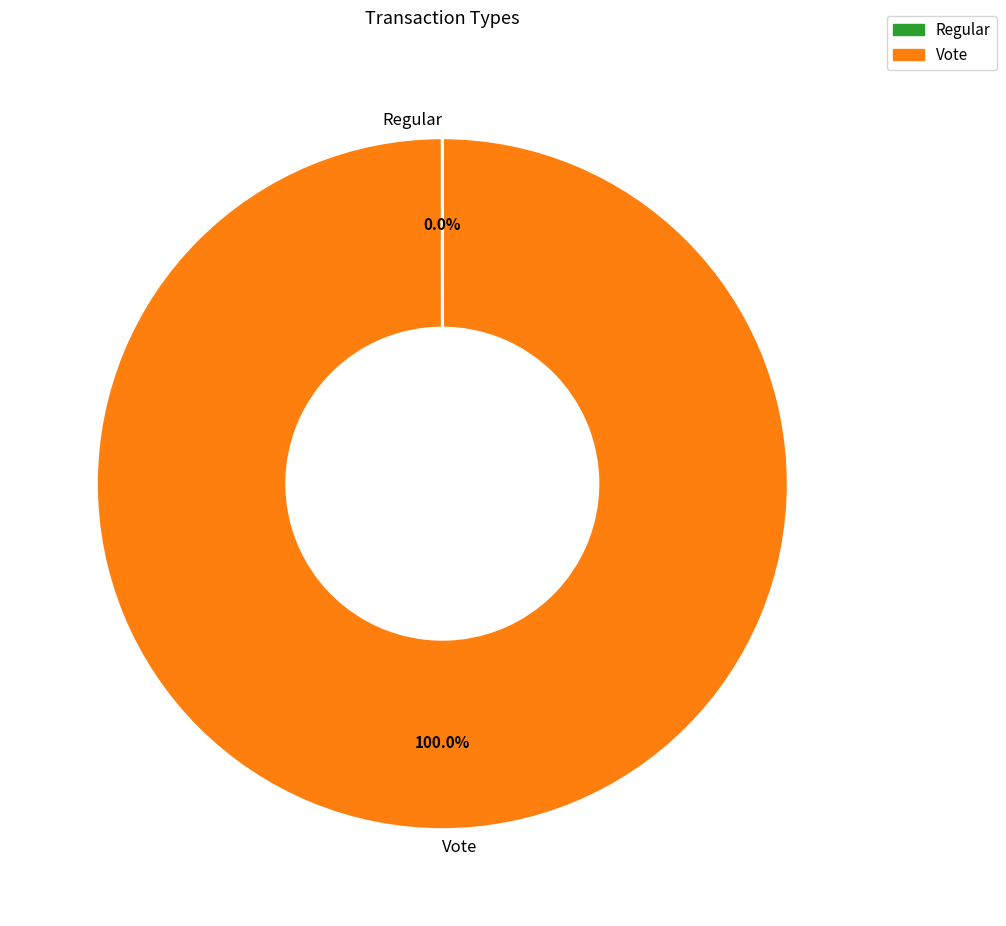

Is Vote the majority of the pie?

Yes